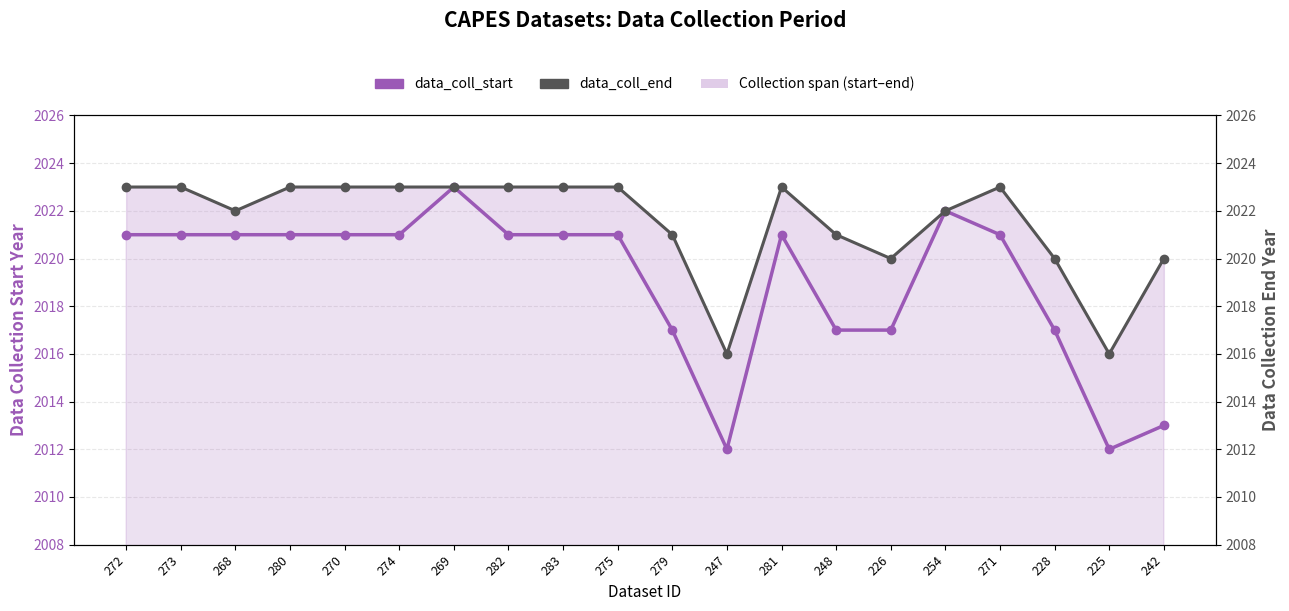

Which series changed the most between 273 and 248?

data_coll_start